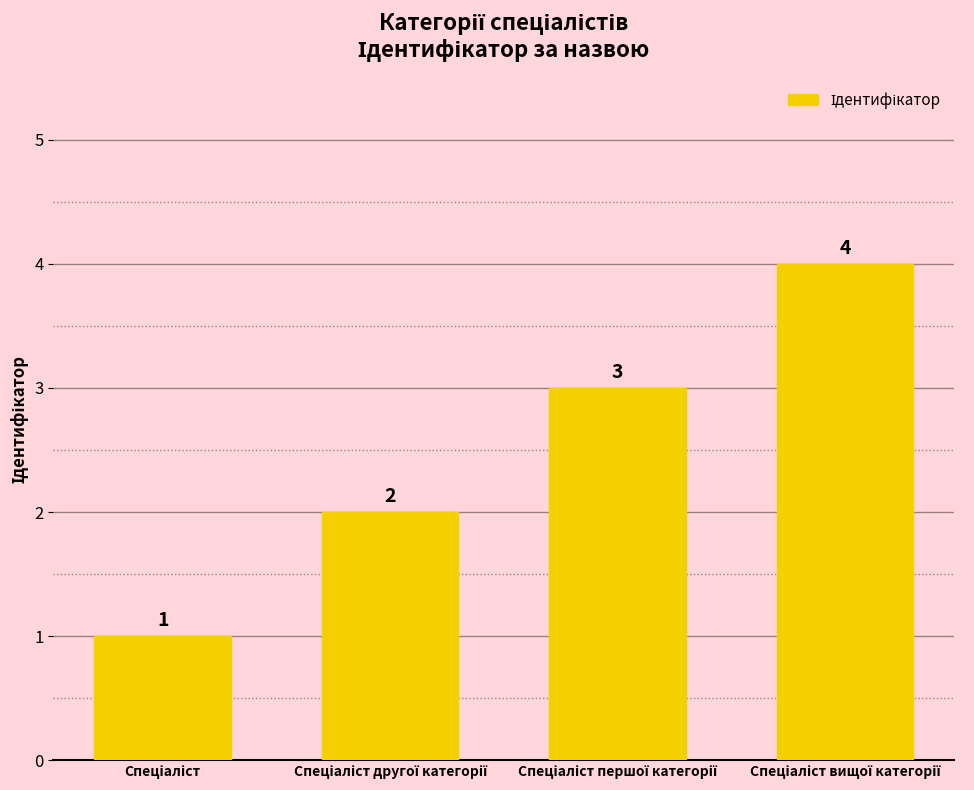

How many categories are shown in the chart?

4